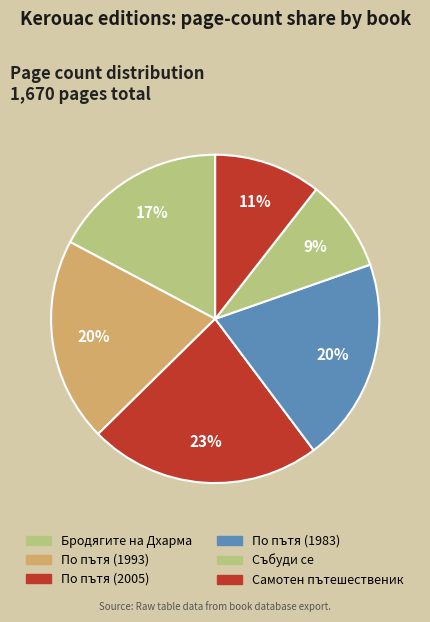

What percentage is the По пътя (2005) slice, to the nearest percent?

23%